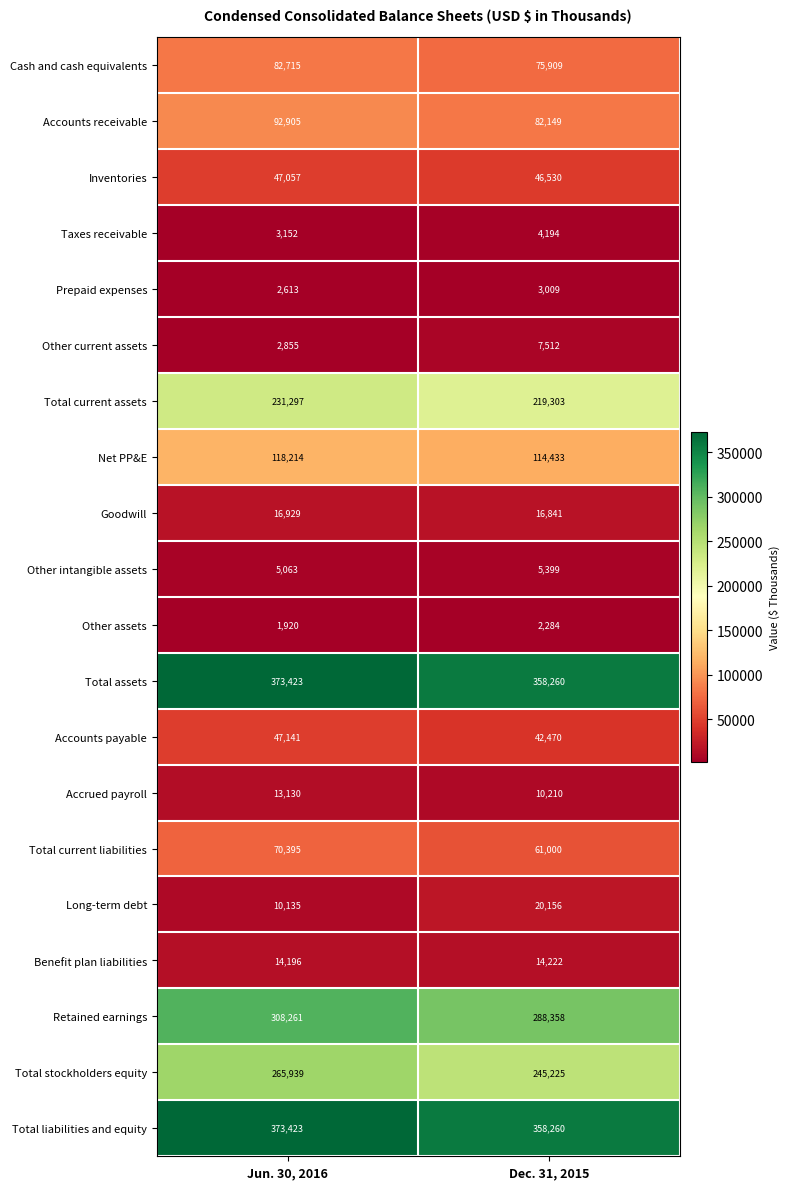

Is it true that Net PP&E equals 118214 at Jun. 30, 2016?

True